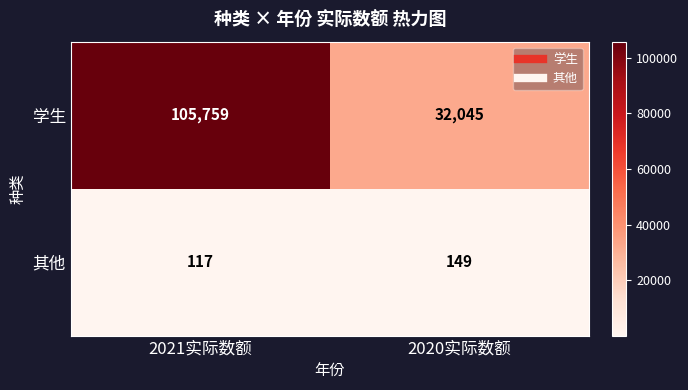

What is the sum of the 学生 values at 2021实际数额 and 2020实际数额?

137804